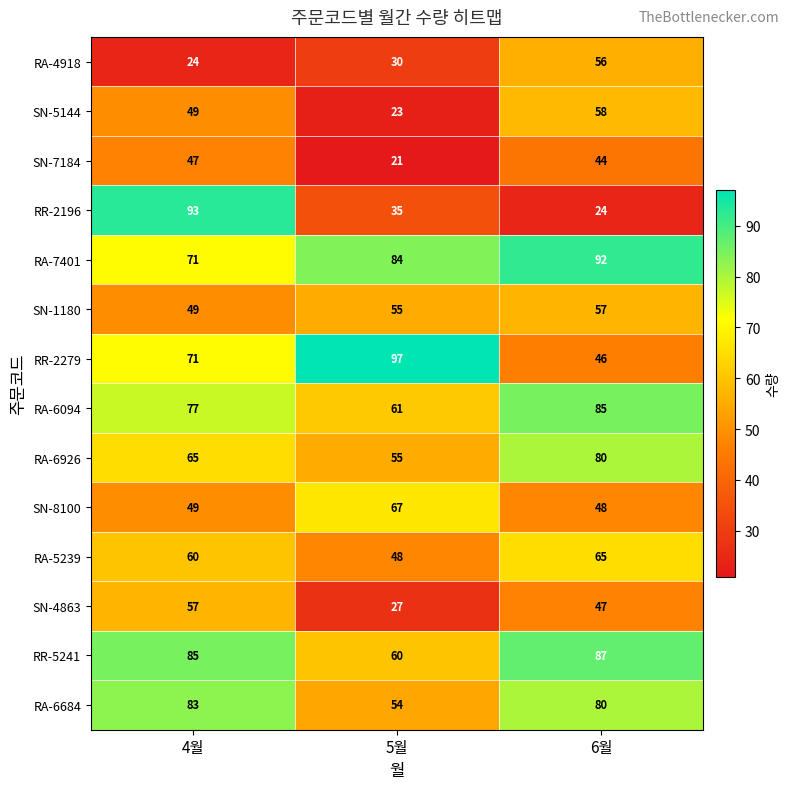

The RA-4918 series shows 24 at 4월. True or false?

True